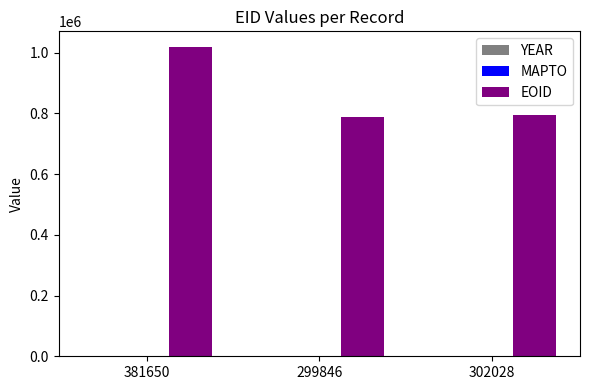

Between 381650 and 299846, which series saw the biggest shift?

EOID